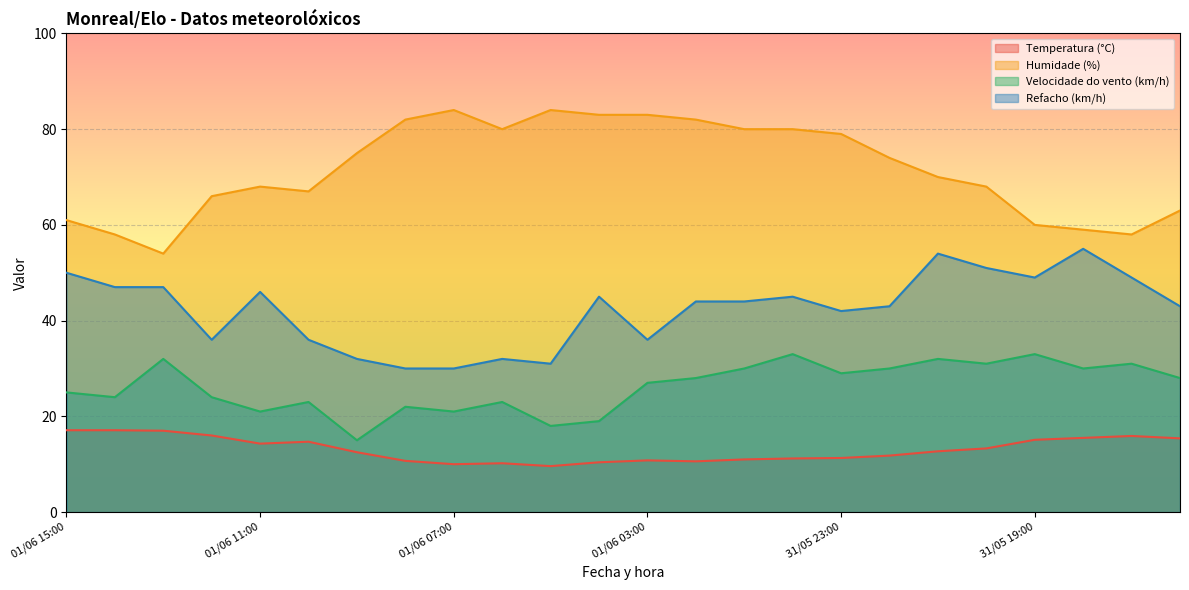

What are all the series names shown in the legend?

Temperatura (°C), Humidade (%), Velocidade do vento (km/h), Refacho (km/h)